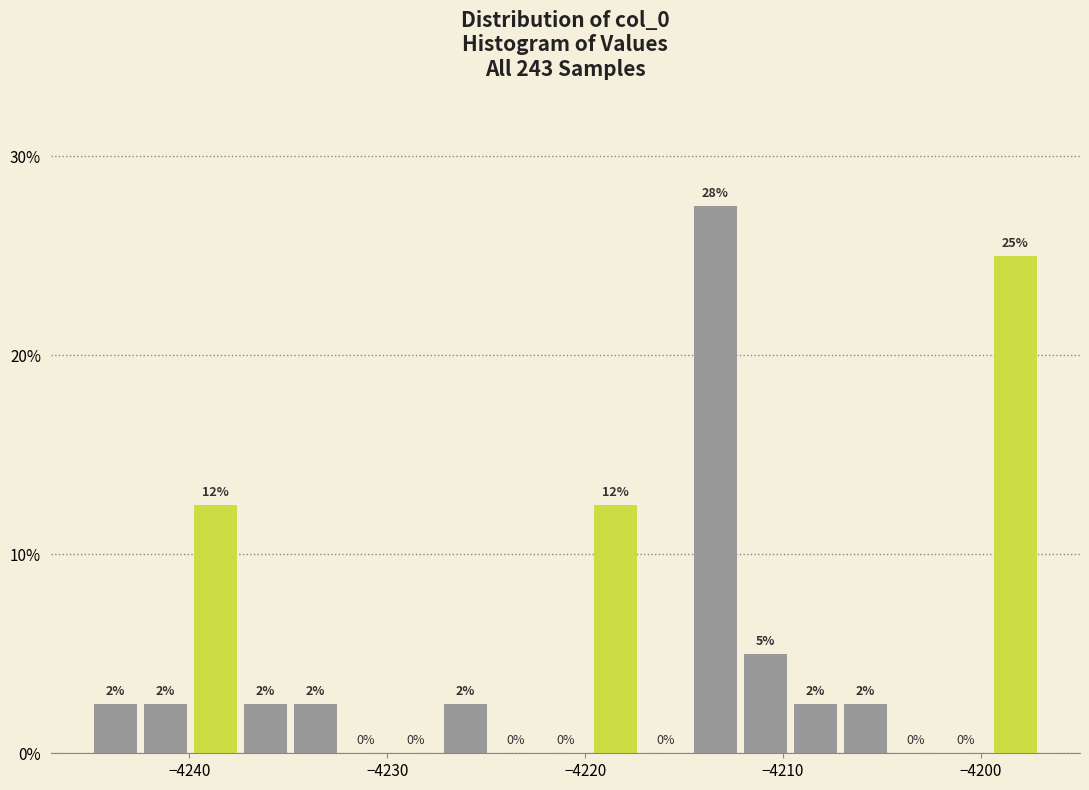

Read against the x-axis, roughly where is the centre of the tallest bar?

-4213